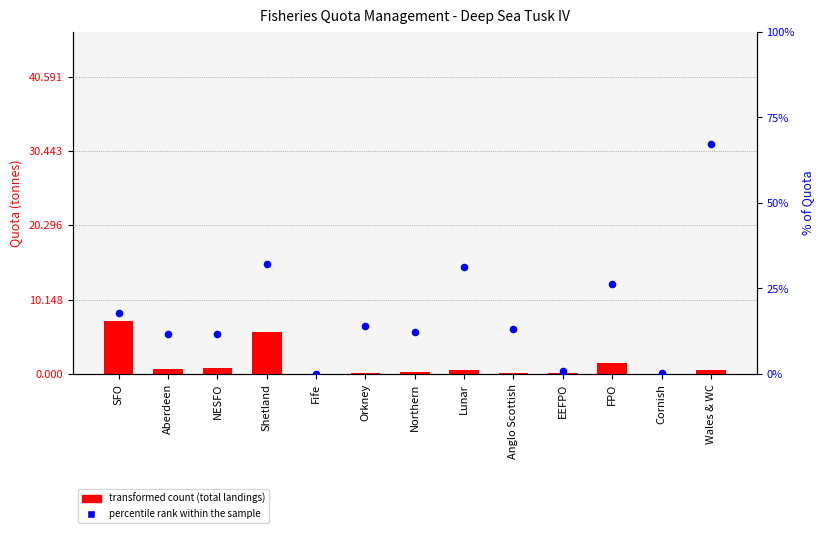

Which series has the largest total across all categories?

percentile rank within the sample